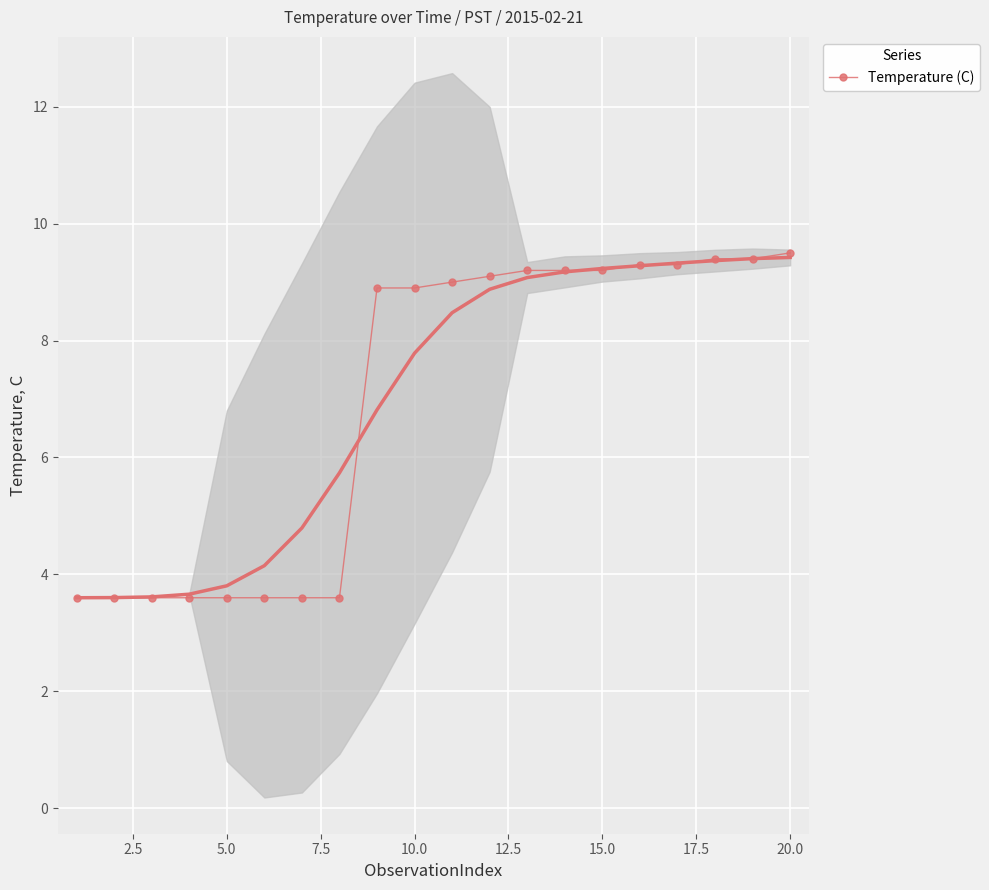

True or false: there are more than 0 points higher than both neighbors.

False